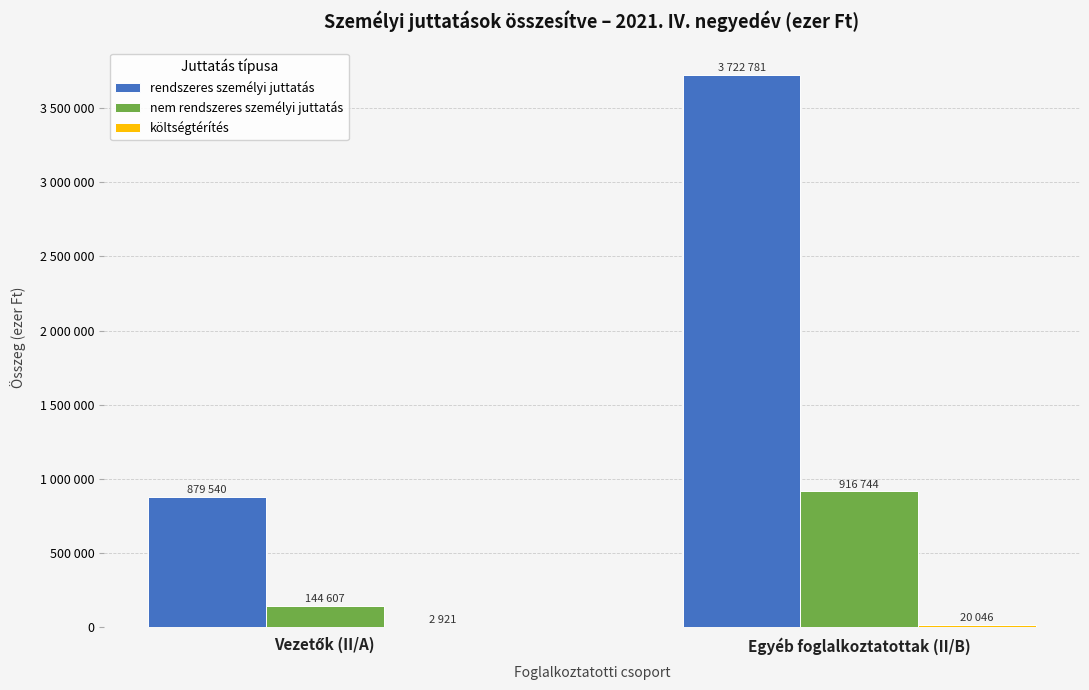

Reading left to right, extract all data points from this chart.

rendszeres személyi juttatás: 879540	3722781
nem rendszeres személyi juttatás: 144607	916744
költségtérítés: 2921	20046